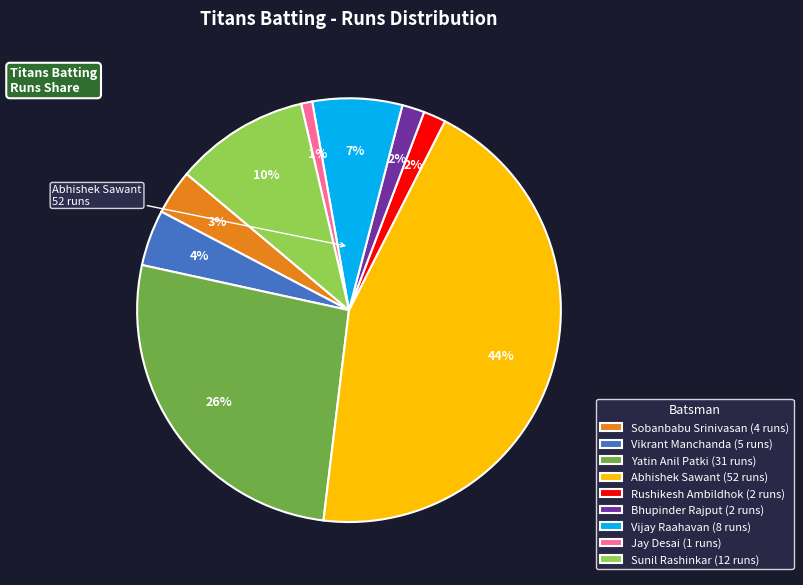

To the nearest percent, what is the average slice percentage?

11%